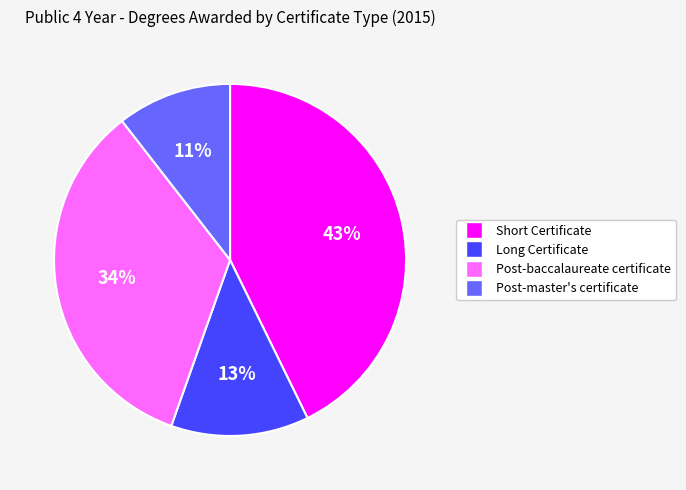

What percentage is the Post-baccalaureate certificate slice, to the nearest percent?

34%